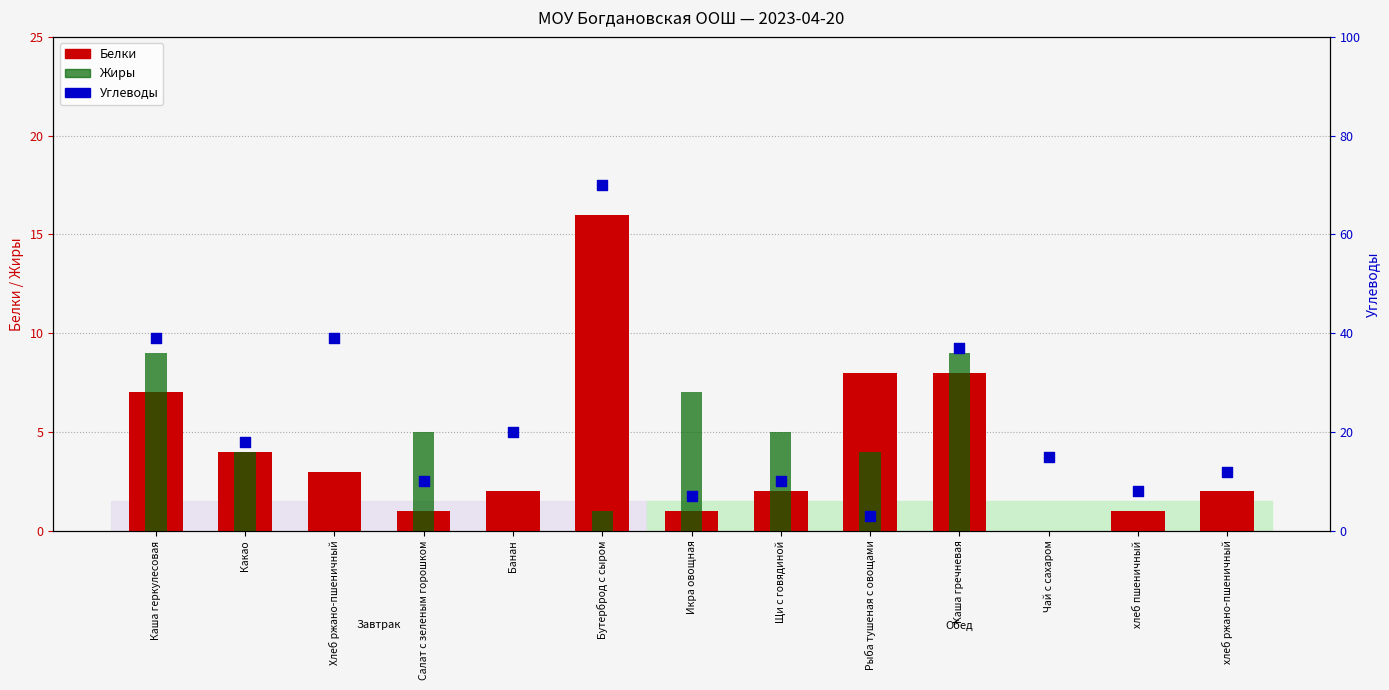

What are all the series names shown in the legend?

Белки, Жиры, Углеводы